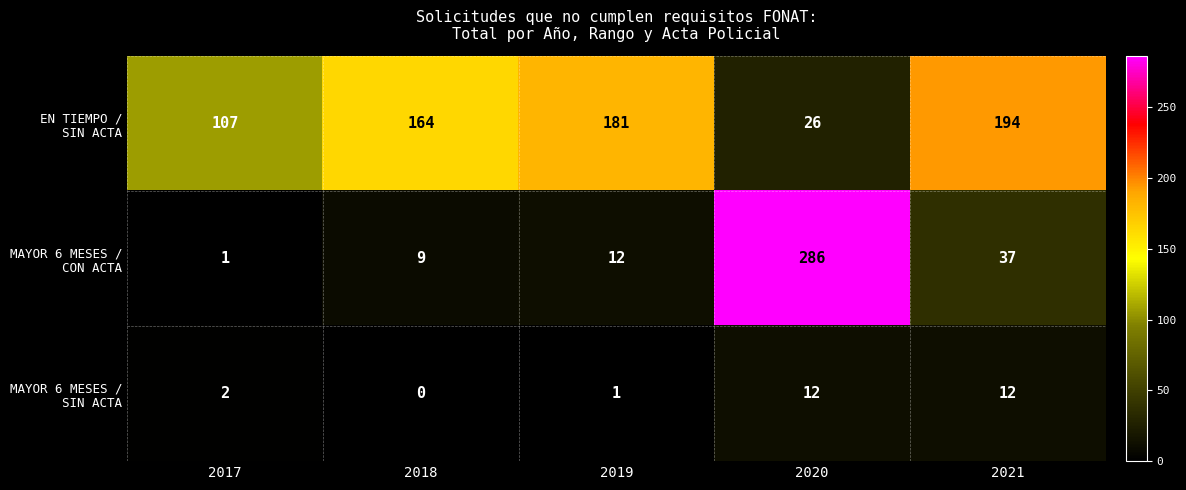

At which category is the sum across all series the highest?

2020